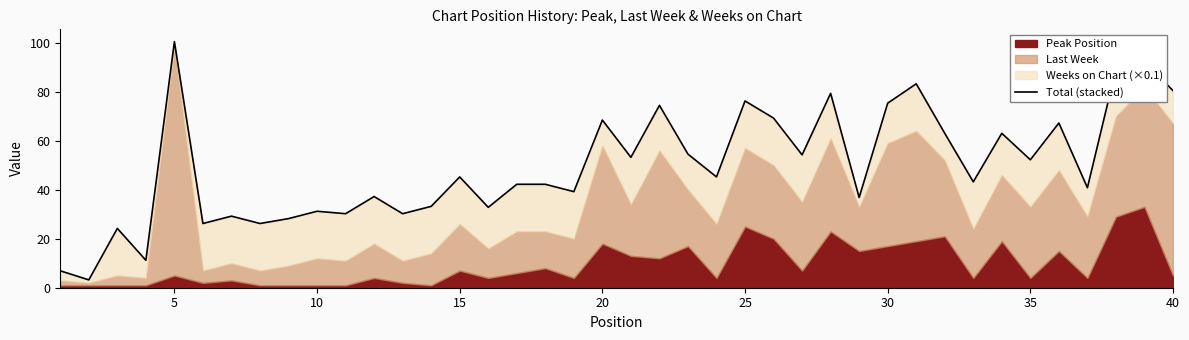

What is the average value?

49.5